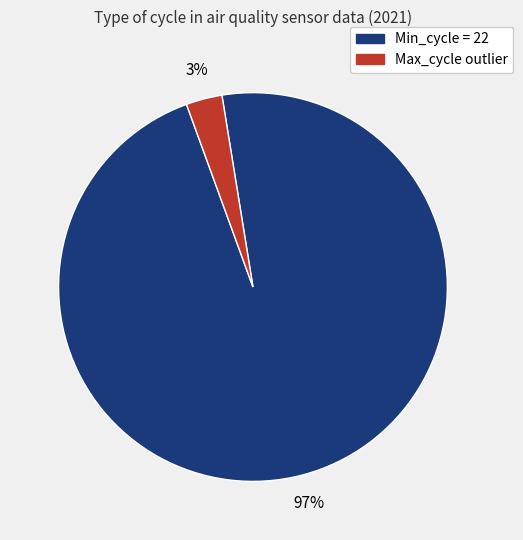

Is there any slice that represents more than half of the pie?

Yes